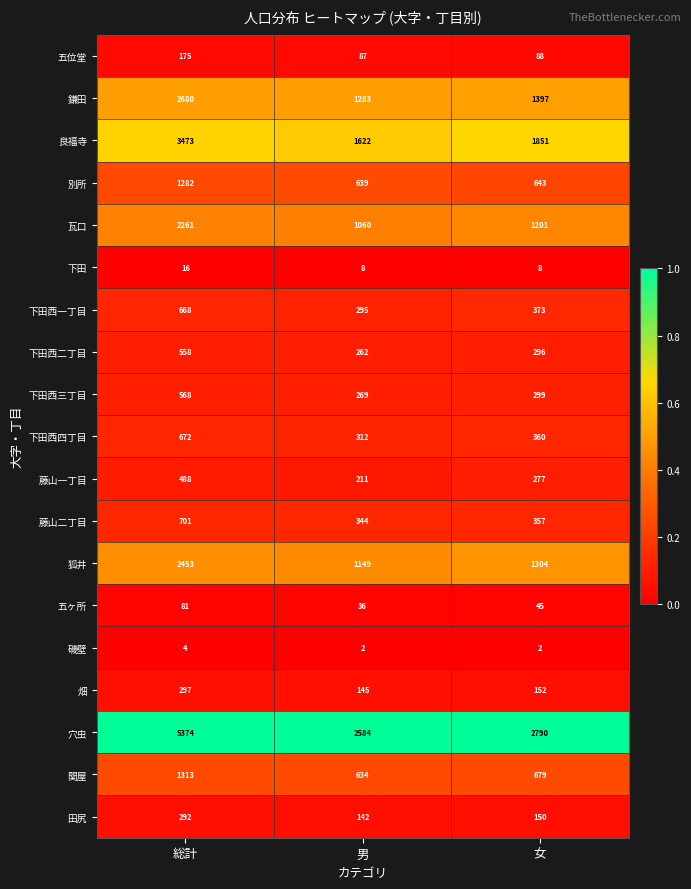

What is the difference between the highest and lowest values at 女?

2788